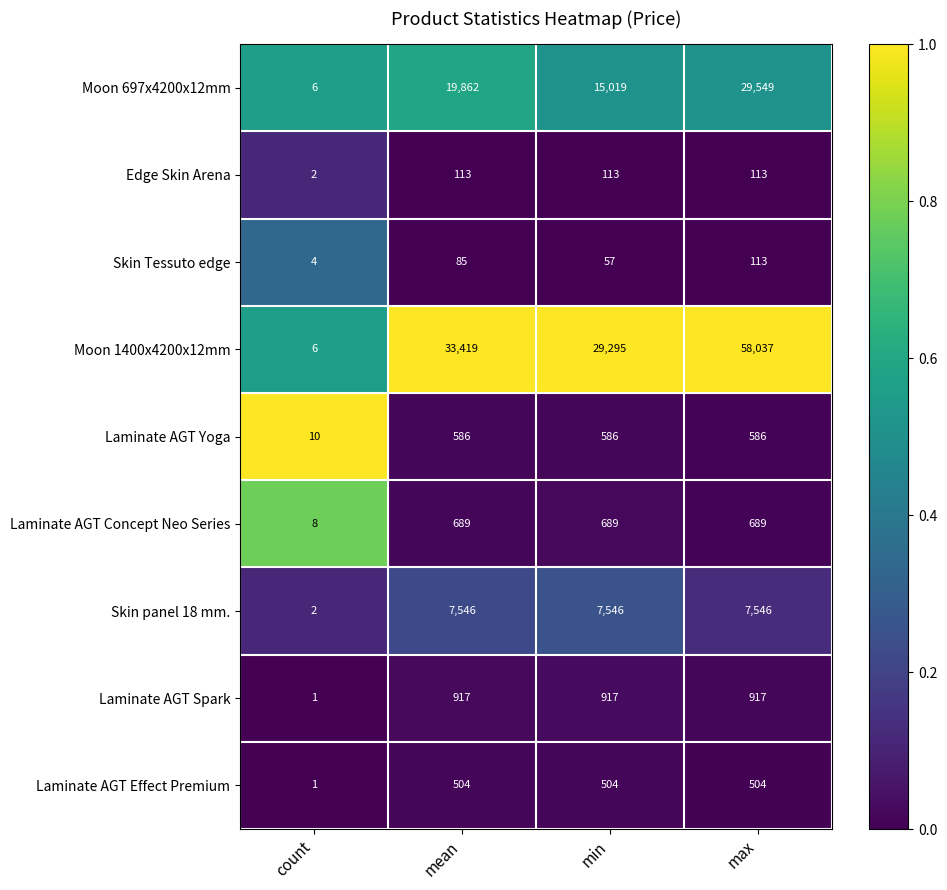

At how many categories does at least one series exceed 13195?

3